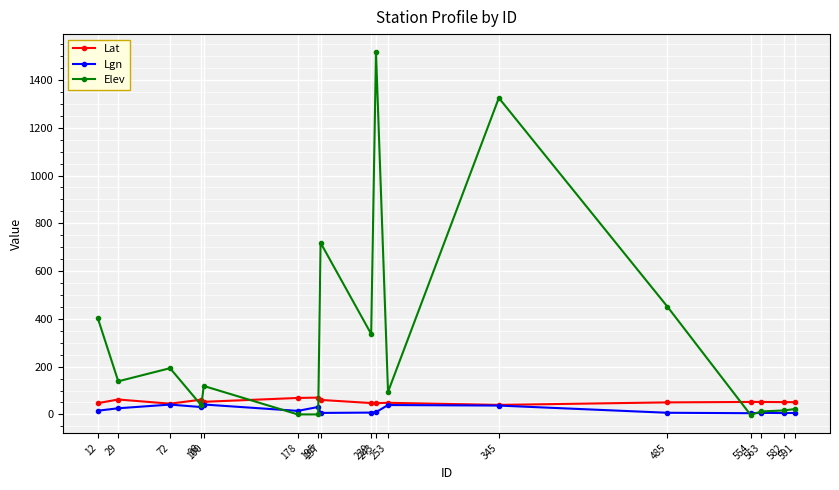

What is the value of the Elev point at the 5th from the left?

119.0